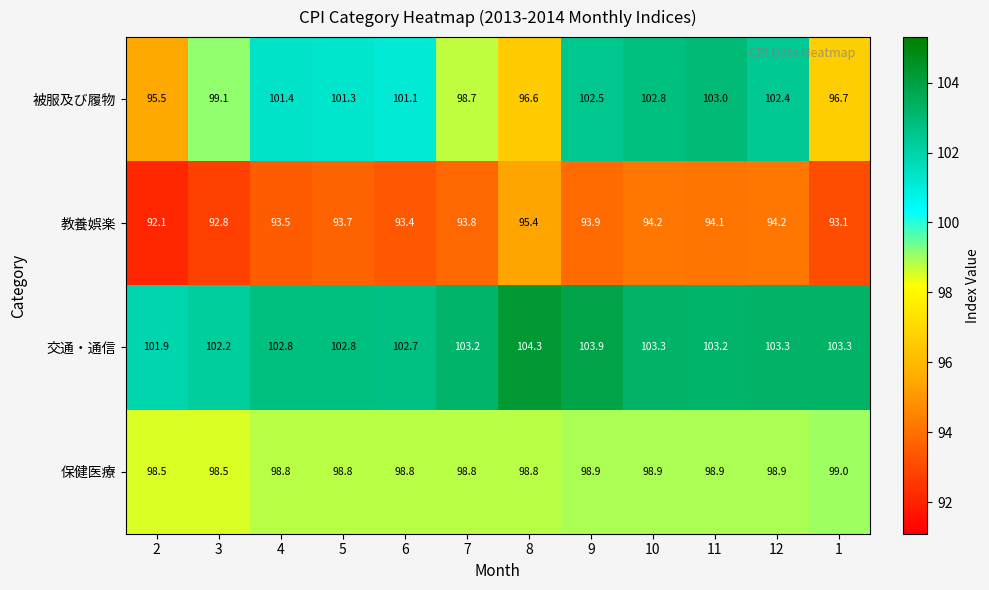

What is the smallest value displayed?

92.1